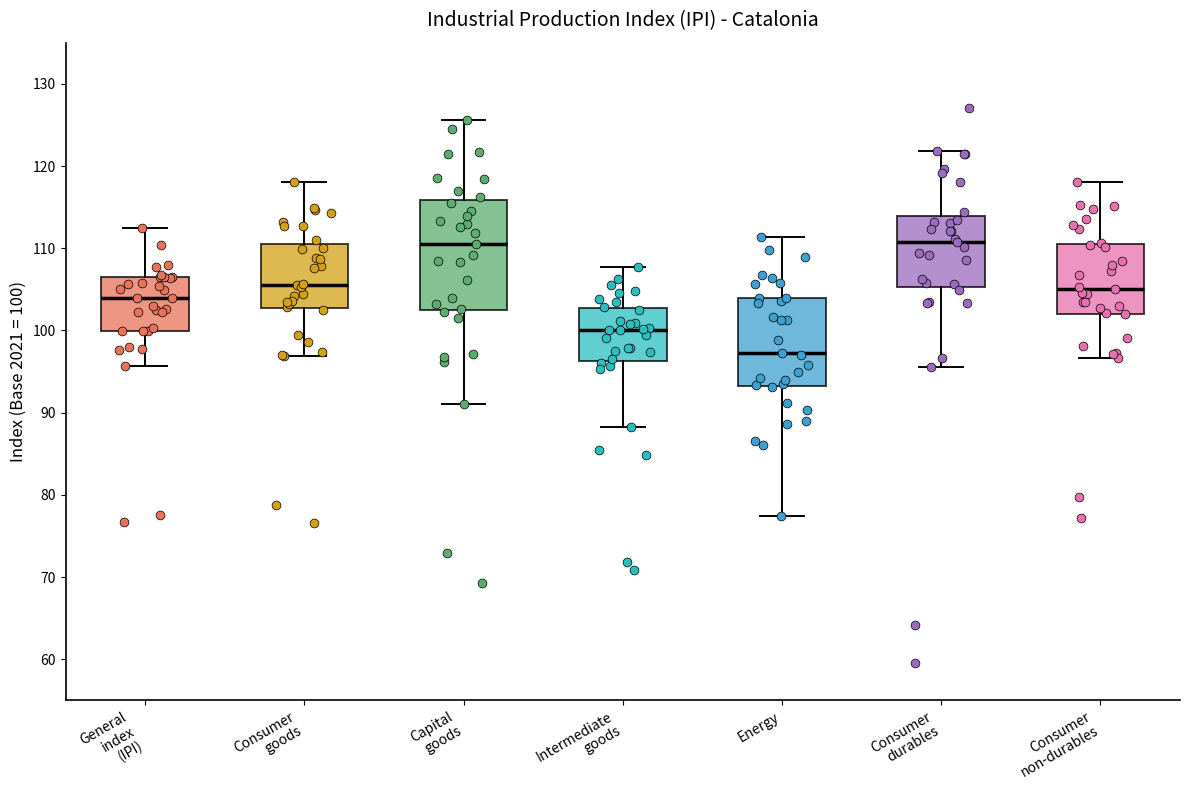

Reading left to right, transcribe this box plot: for each box, give where its median line is, the range the box spans, and where its two whiskers end, as read against the y-axis. The values are not printed on the chart, so give them approximately, as read against the axis.

General index (IPI): median 104, box 100 to 106, whiskers 96 to 113
Consumer goods: median 106, box 103 to 111, whiskers 97 to 118
Capital goods: median 111, box 102 to 116, whiskers 91 to 126
Intermediate goods: median 100, box 96 to 103, whiskers 88 to 108
Energy: median 97, box 93 to 104, whiskers 77 to 111
Consumer durables: median 111, box 105 to 114, whiskers 96 to 122
Consumer non-durables: median 105, box 102 to 111, whiskers 97 to 118